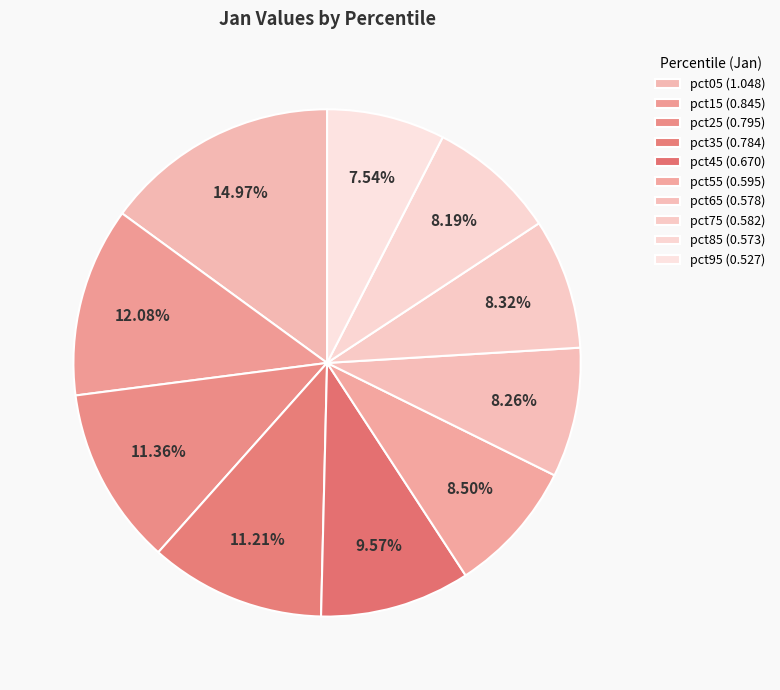

Combined, do pct45 and pct85 account for over 50%?

No